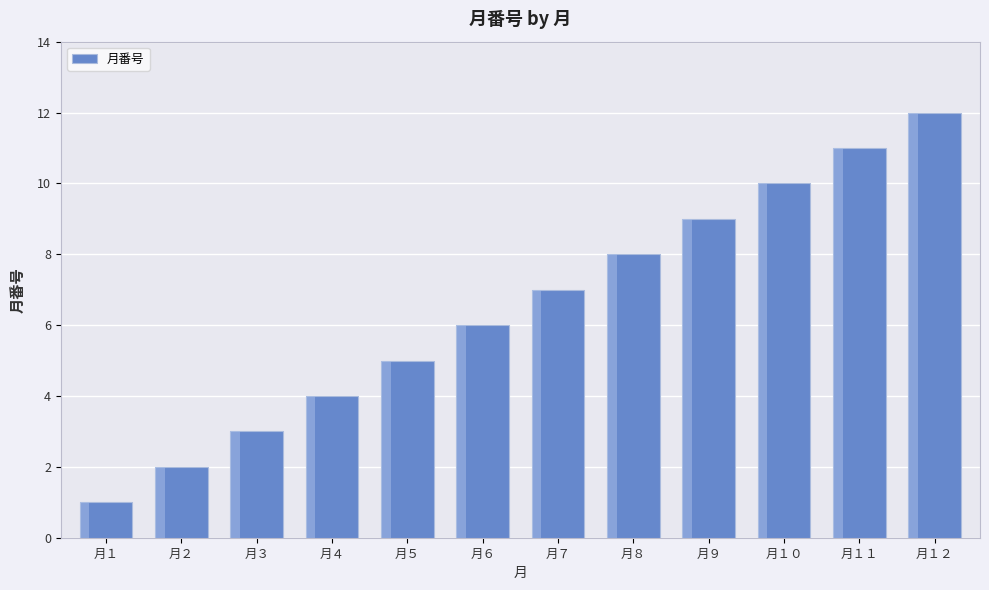

What is the change in value from 月６ to 月１１?

+5